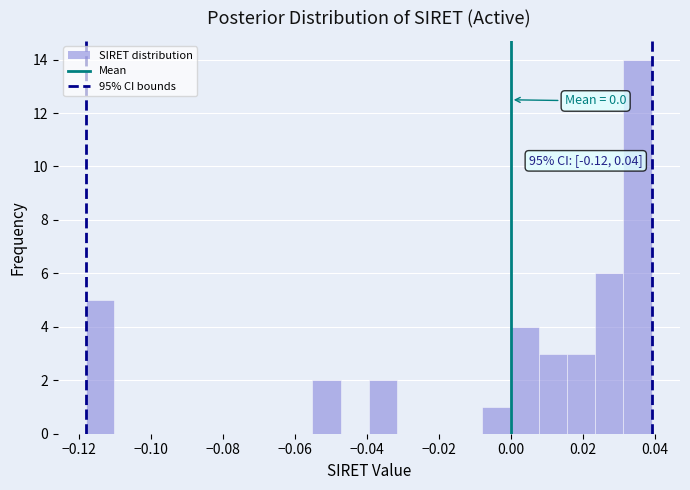

Around what value on the x-axis is the tallest bar? Give the approximate position of its centre, as read against the axis.

0.036